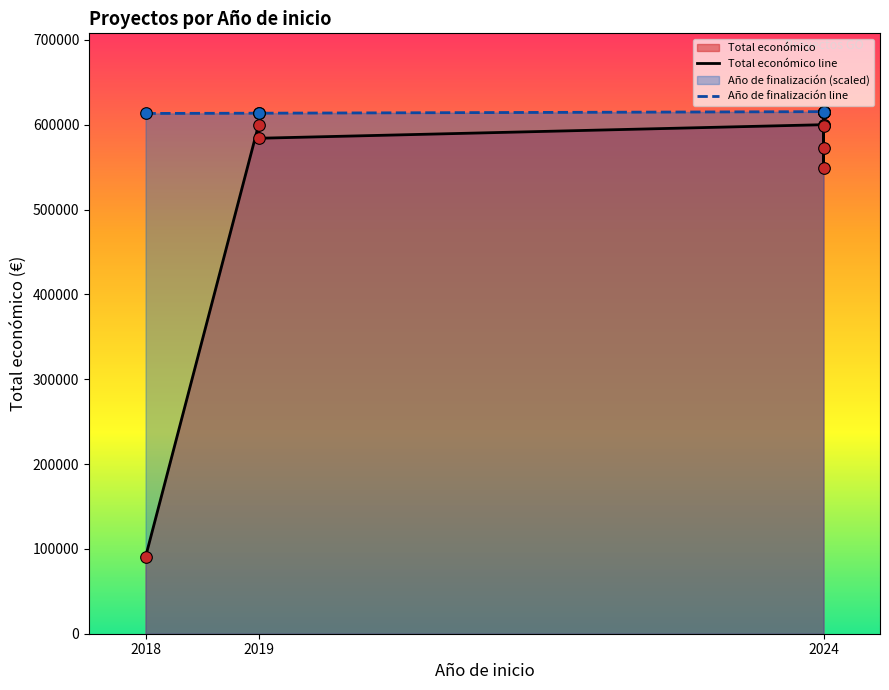

At which category is the sum across all series the highest?

2024